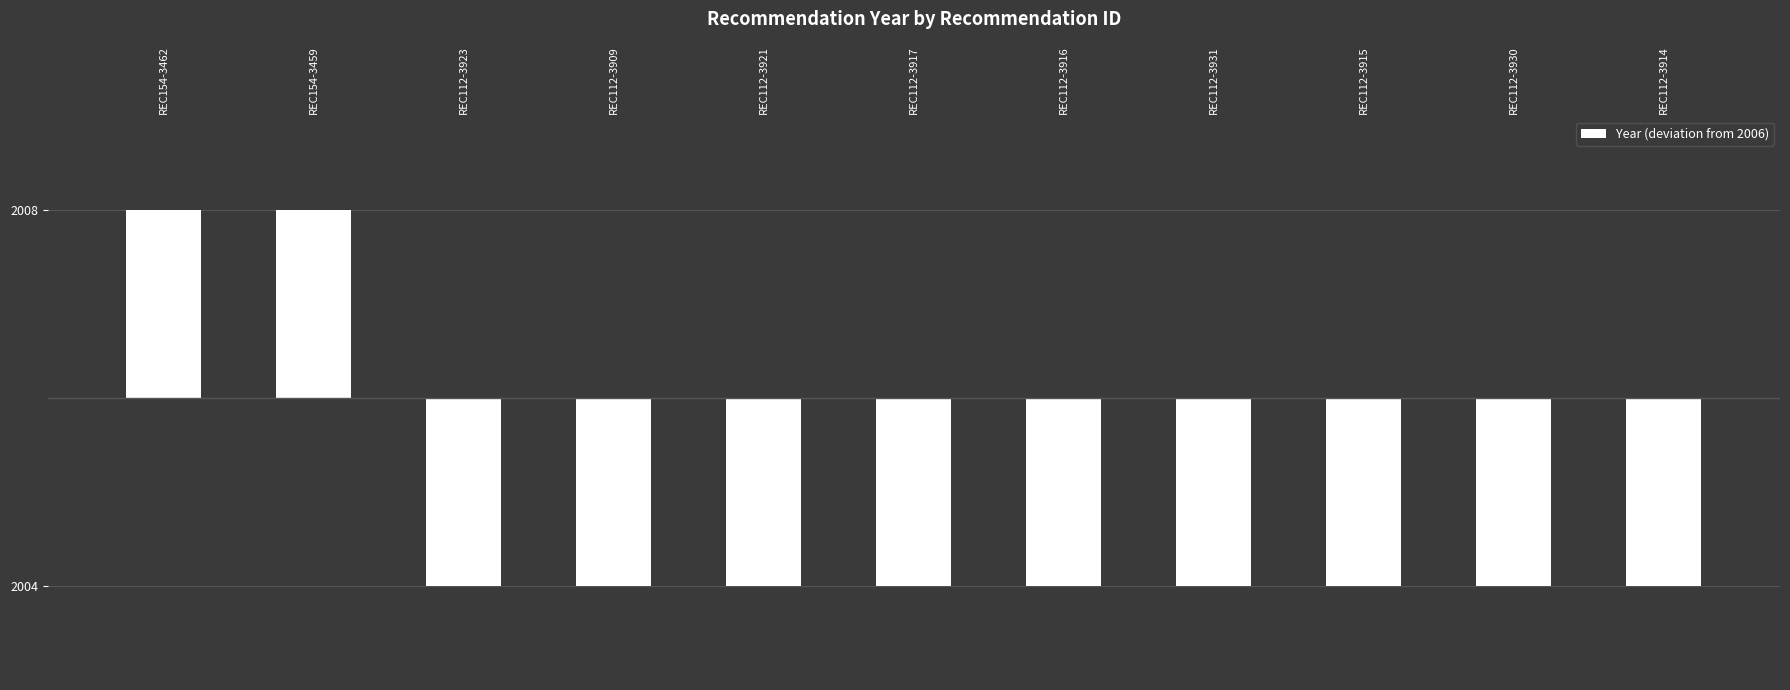

Rank the categories by value from highest to lowest.

REC154-3462, REC154-3459, REC112-3923, REC112-3909, REC112-3921, REC112-3917, REC112-3916, REC112-3931, REC112-3915, REC112-3930, REC112-3914